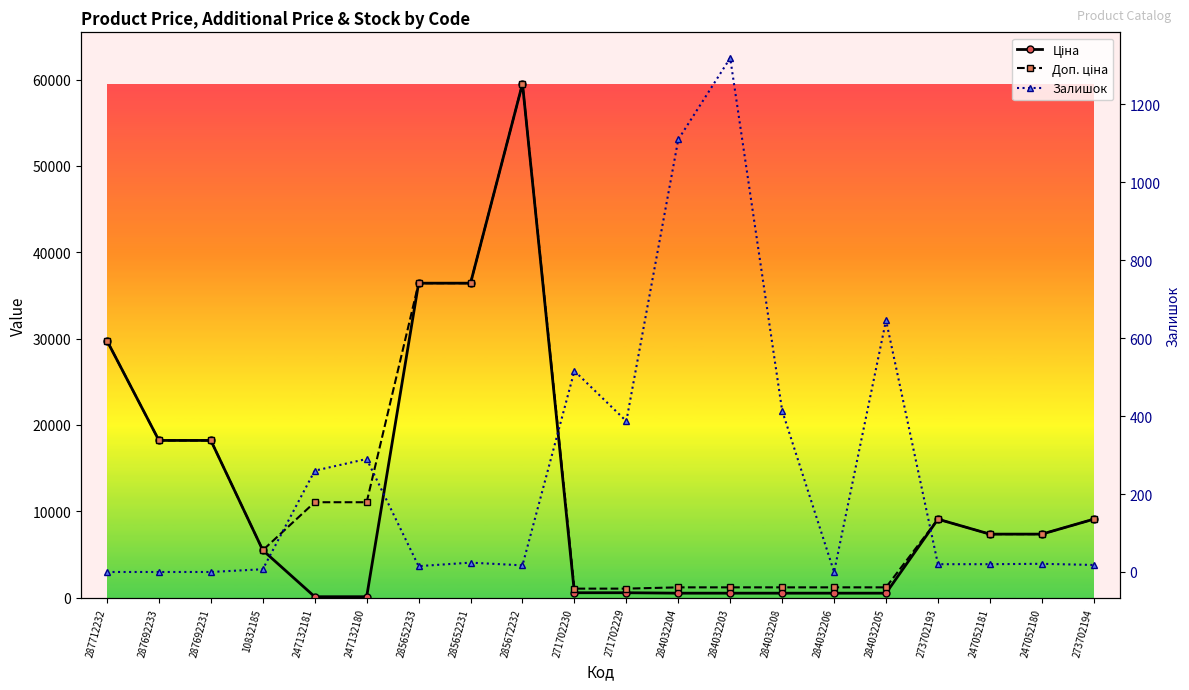

What is the label of the 8th point from the left?

285652231